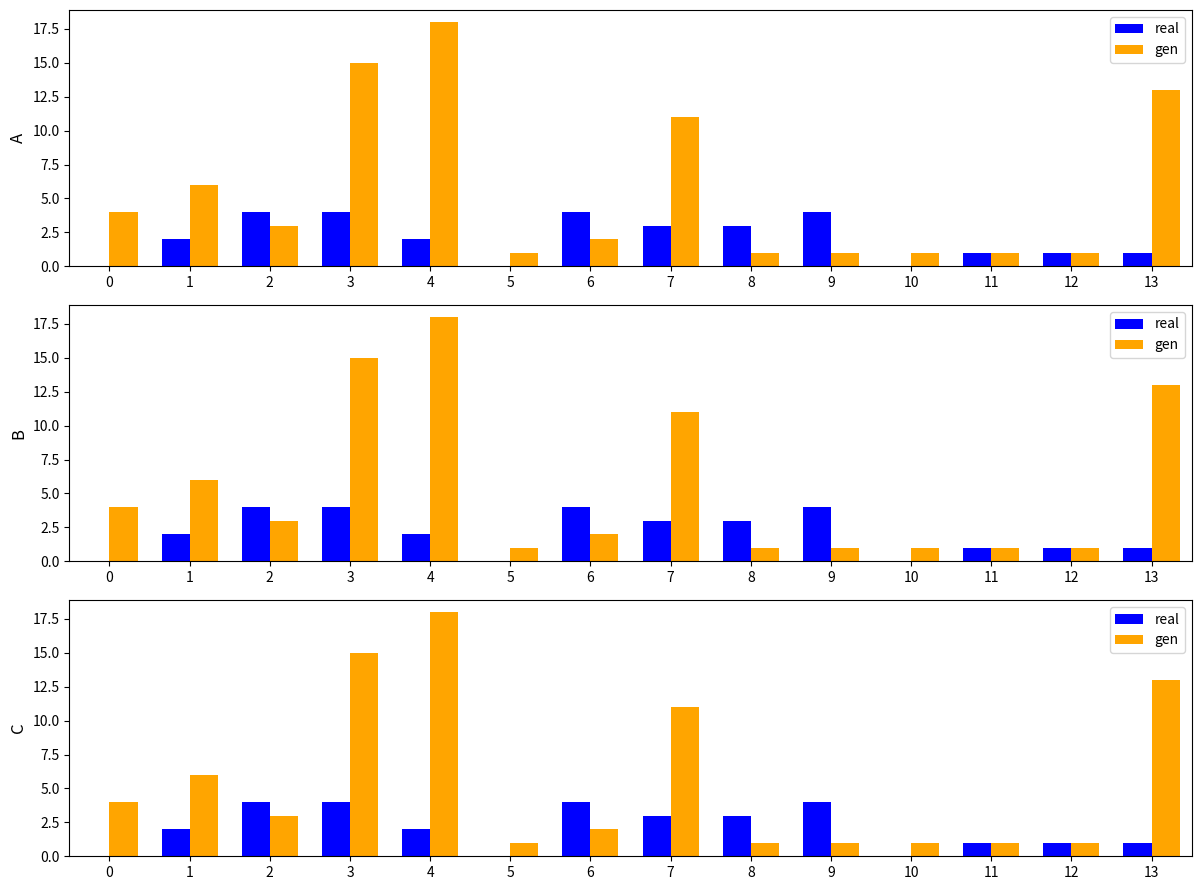

Which has a higher value, 0 or 7?

7